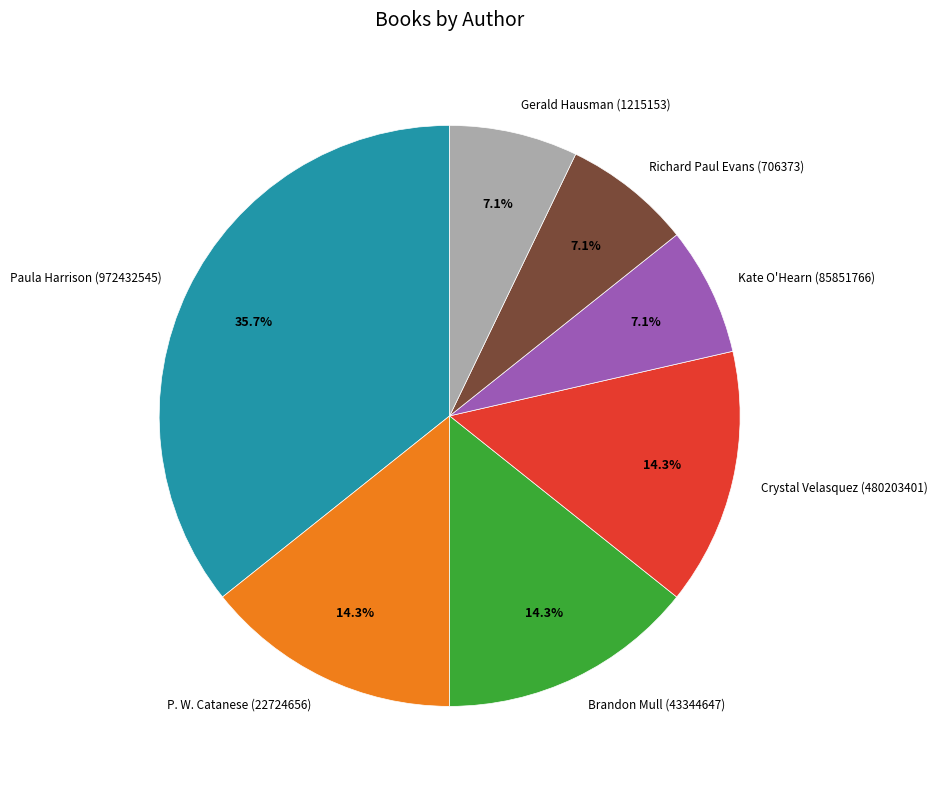

How many segments does this pie chart have?

7